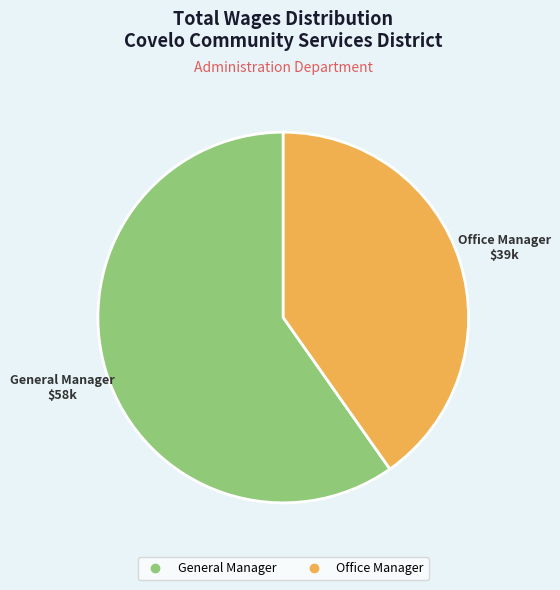

True or false: Office Manager accounts for 34% of the total.

False